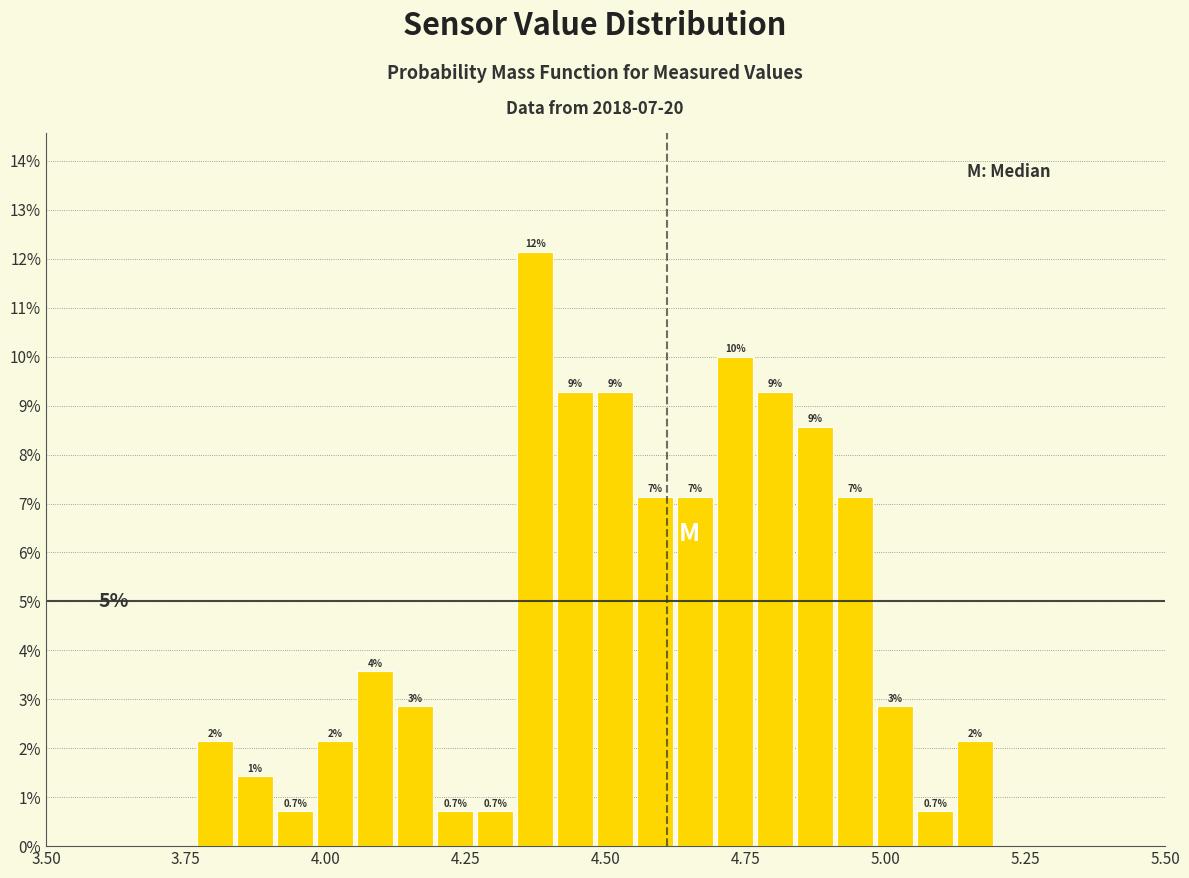

Read against the x-axis, roughly where is the centre of the tallest bar?

4.35